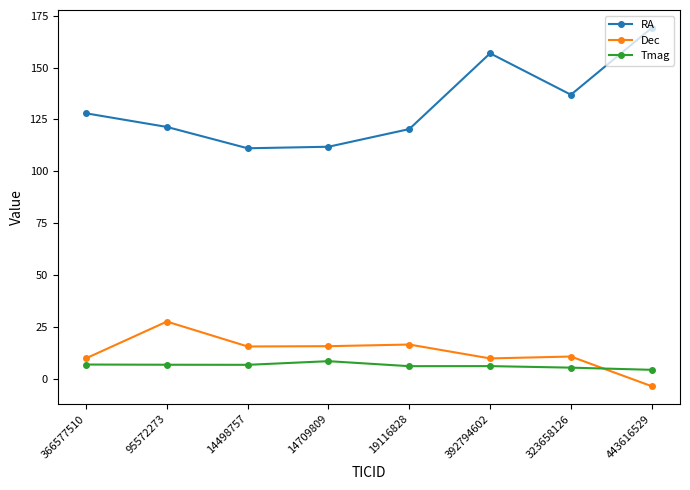

How many values in Dec are above zero?

7